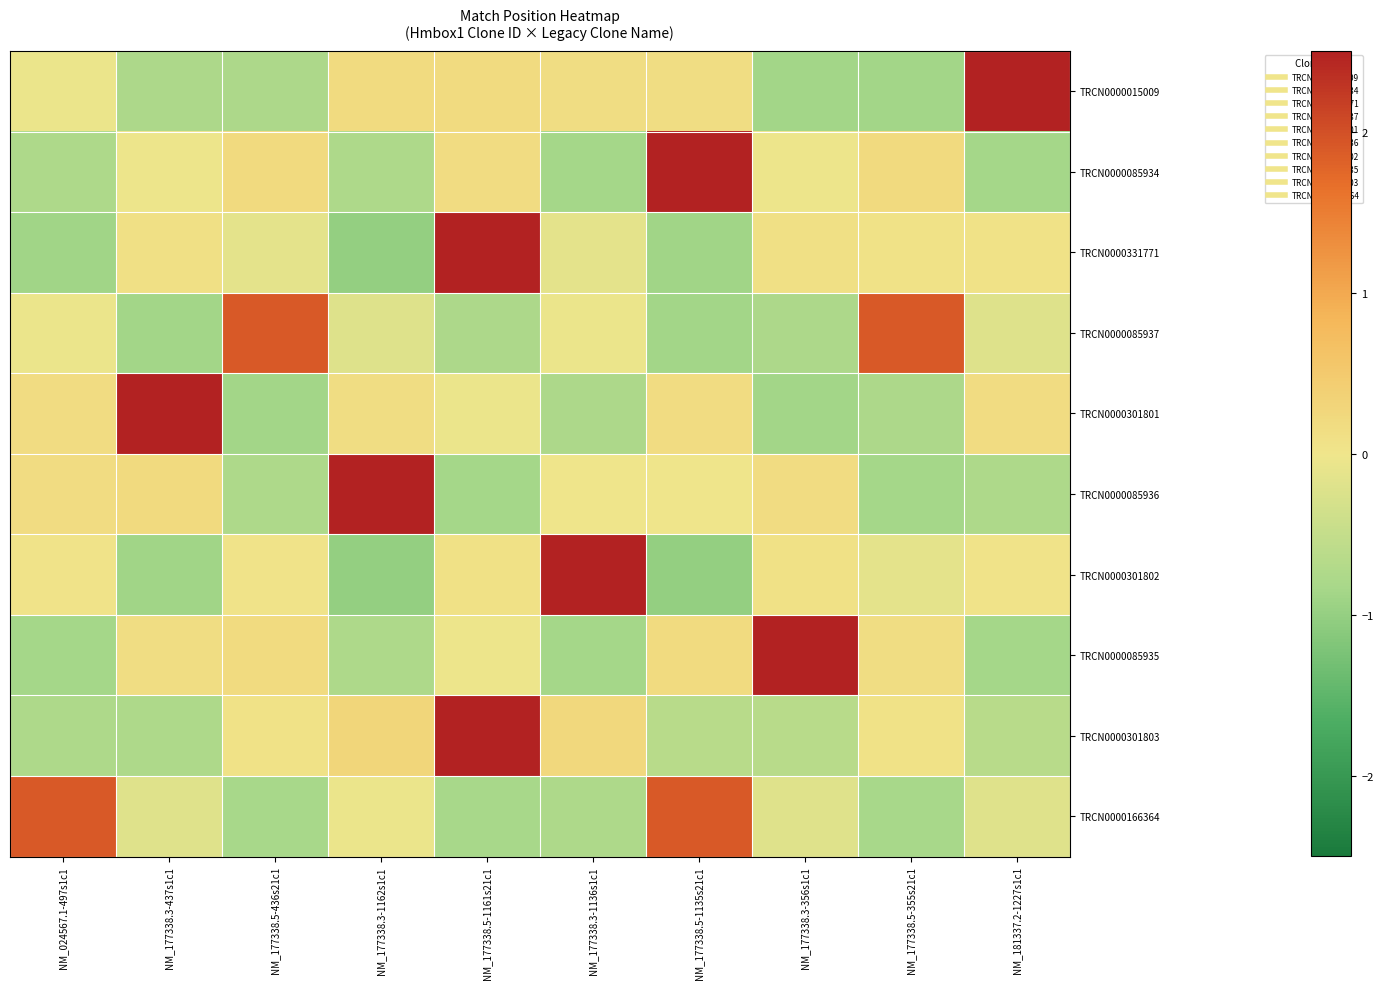

Which label corresponds to the largest value in the chart?

NM_177338.5-1161s21c1